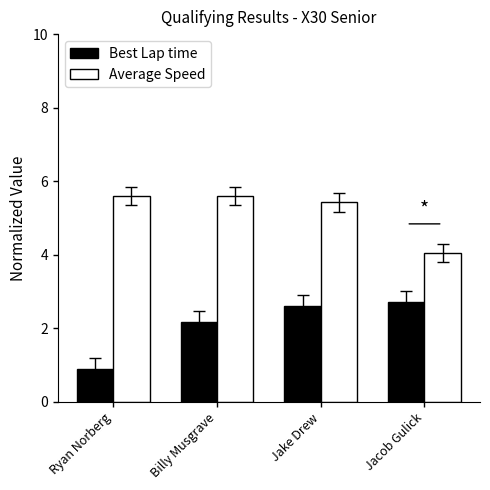

List the labels in order of Best Lap time value, largest first.

Jacob Gulick, Jake Drew, Billy Musgrave, Ryan Norberg